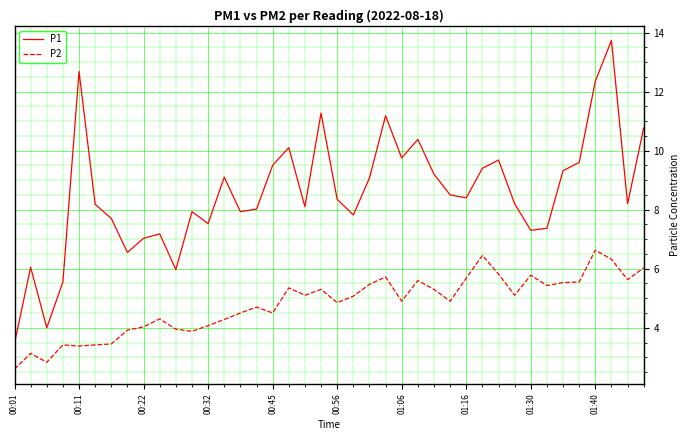

What is the difference between the maximum and minimum values in the P2 series?

4.0